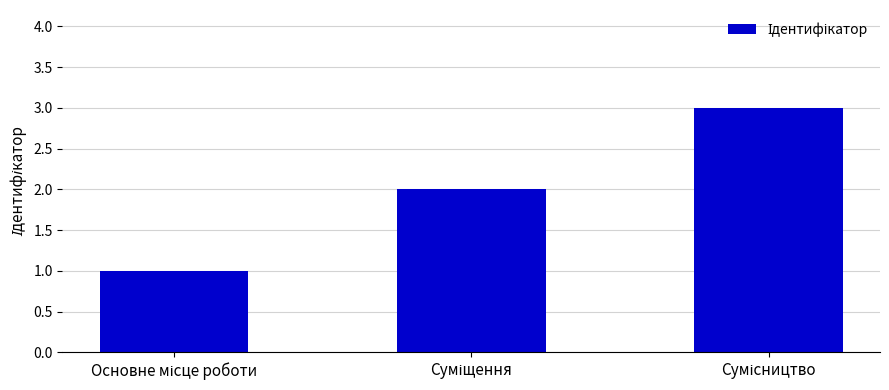

What is the sum of all values?

6